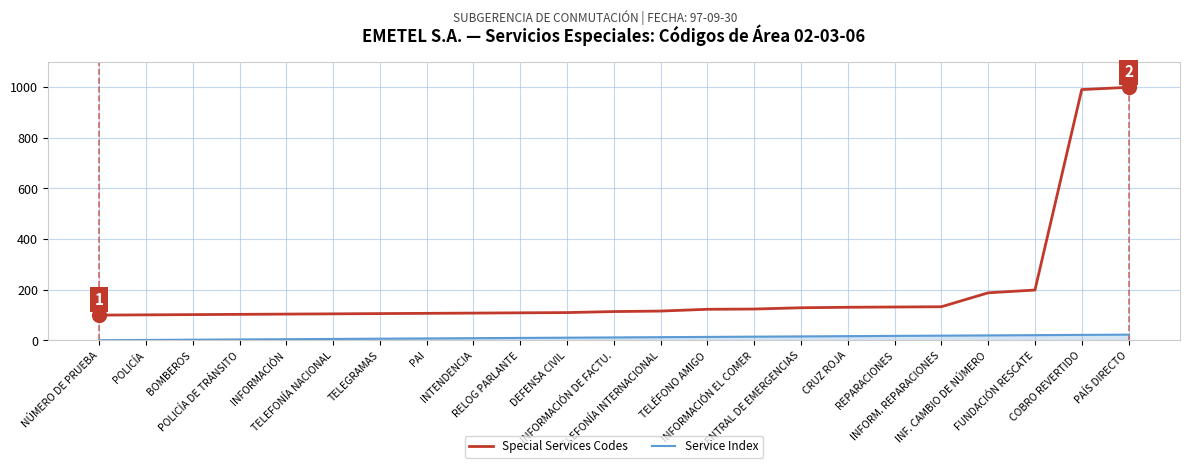

What position from the left is INTENDENCIA?

9